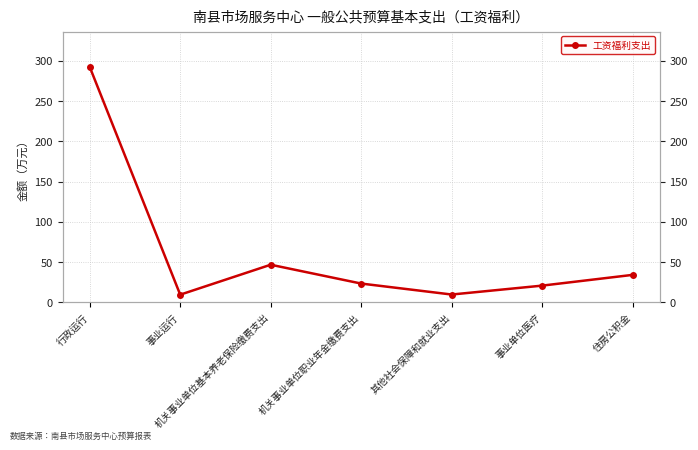

At which category does the chart reach its minimum across all series?

事业运行